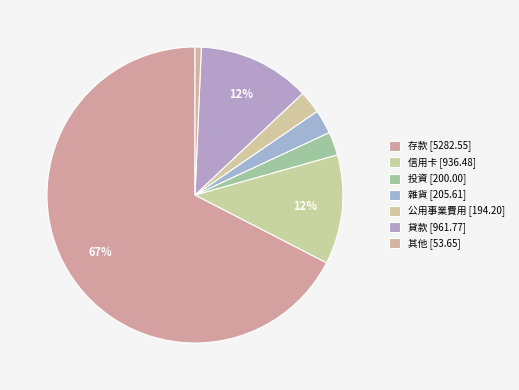

Count the number of slices in the pie.

7